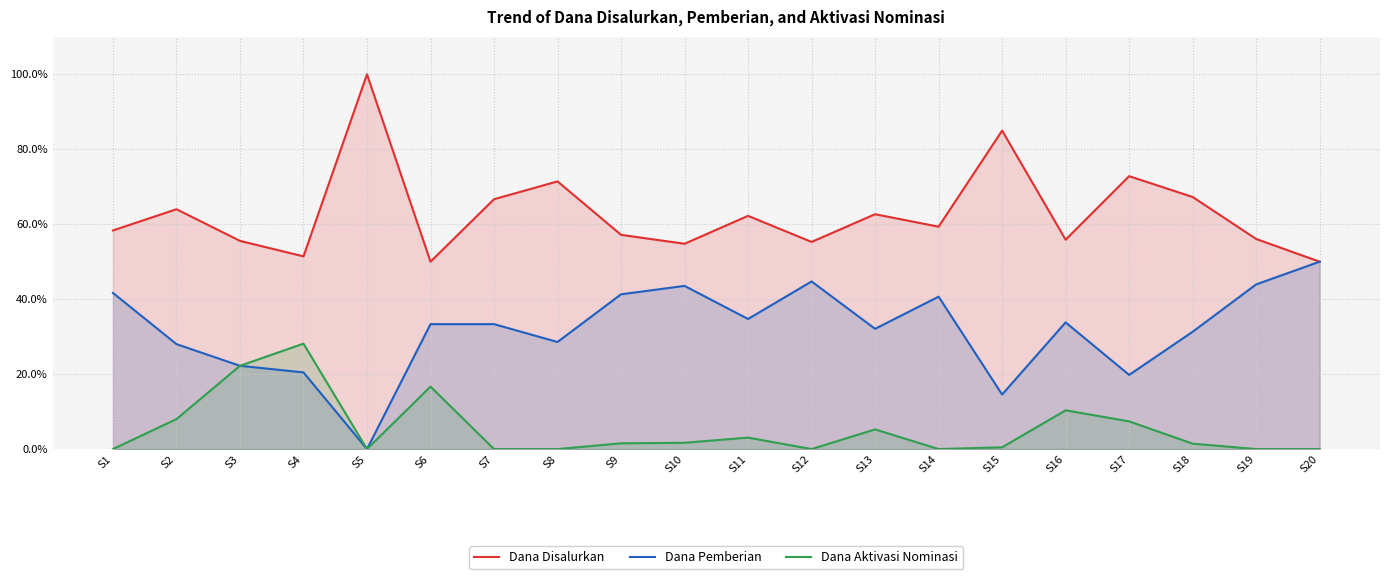

Reading left to right, list all the values displayed in this chart.

Dana Disalurkan: S1=58.3	S2=64.0	S3=55.6	S4=51.4	S5=100.0	S6=50.0	S7=66.7	S8=71.4	S9=57.2	S10=54.8	S11=62.2	S12=55.3	S13=62.7	S14=59.3	S15=85.0	S16=55.9	S17=72.8	S18=67.3	S19=56.1	S20=50.0
Dana Pemberian: S1=41.7	S2=28.0	S3=22.2	S4=20.5	S5=0.0	S6=33.3	S7=33.3	S8=28.6	S9=41.3	S10=43.5	S11=34.7	S12=44.7	S13=32.1	S14=40.7	S15=14.6	S16=33.8	S17=19.8	S18=31.3	S19=43.9	S20=50.0
Dana Aktivasi Nominasi: S1=0.0	S2=8.0	S3=22.2	S4=28.1	S5=0.0	S6=16.7	S7=0.0	S8=0.0	S9=1.5	S10=1.7	S11=3.1	S12=0.0	S13=5.2	S14=0.0	S15=0.5	S16=10.3	S17=7.4	S18=1.4	S19=0.0	S20=0.0